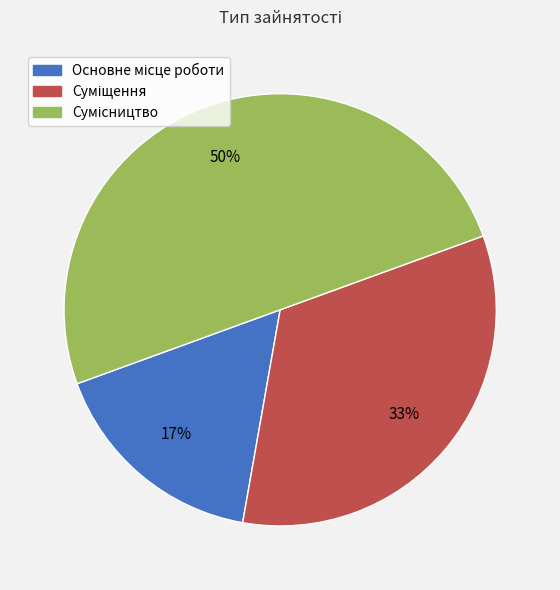

To the nearest percent, what is the difference between the largest and smallest slice percentages?

33%